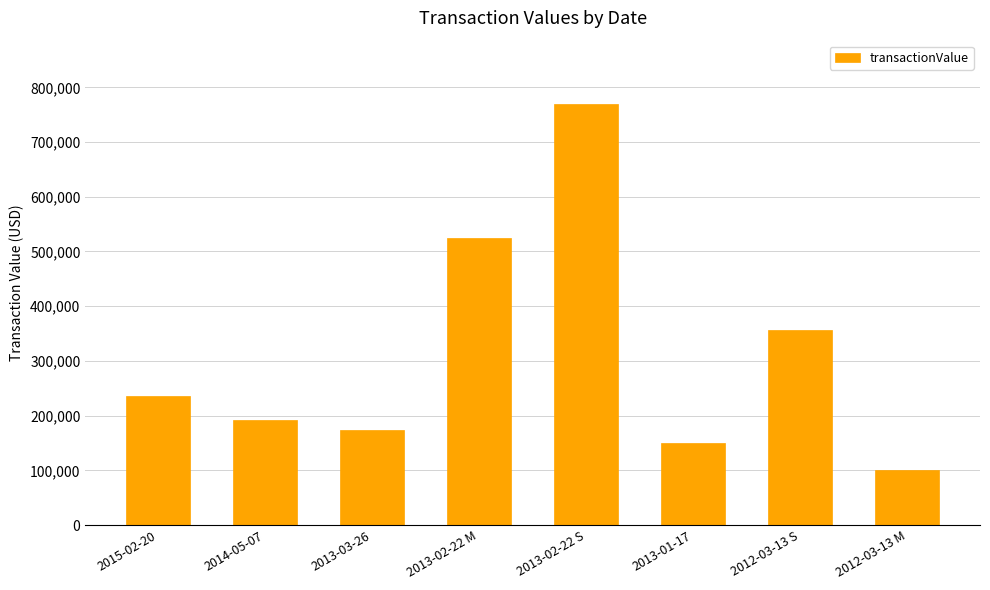

True or false: the data shows 150000 at 2013-01-17.

True